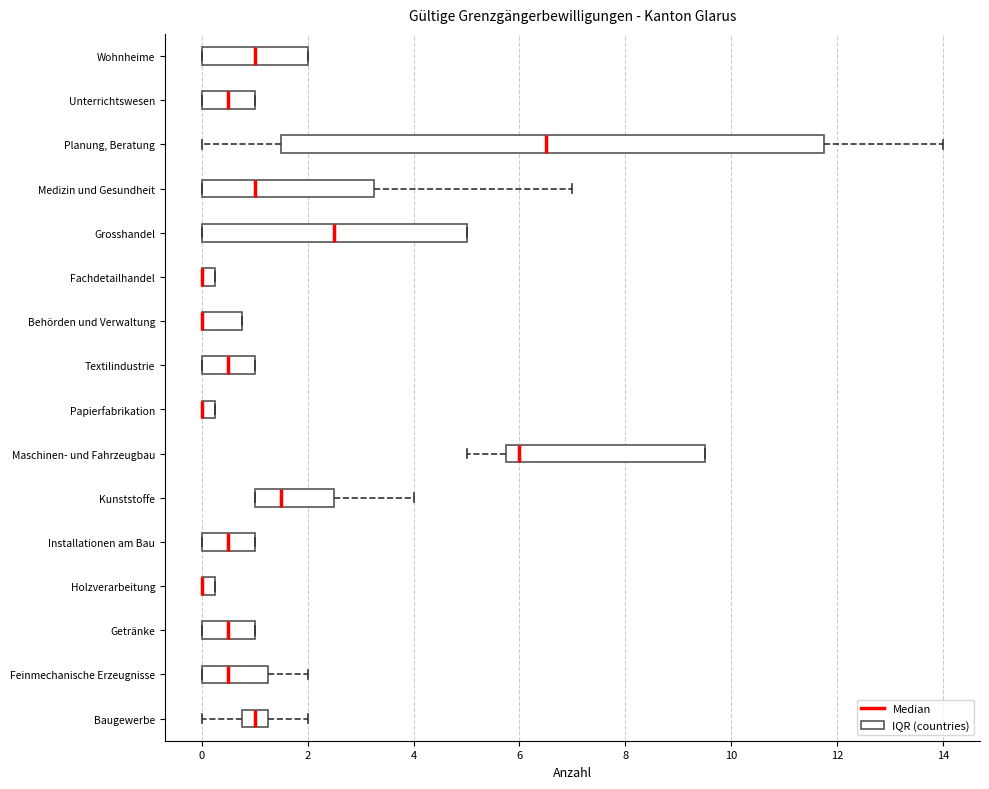

Comparing the boxes themselves (not the whiskers), which one is the widest?

Planung, Beratung